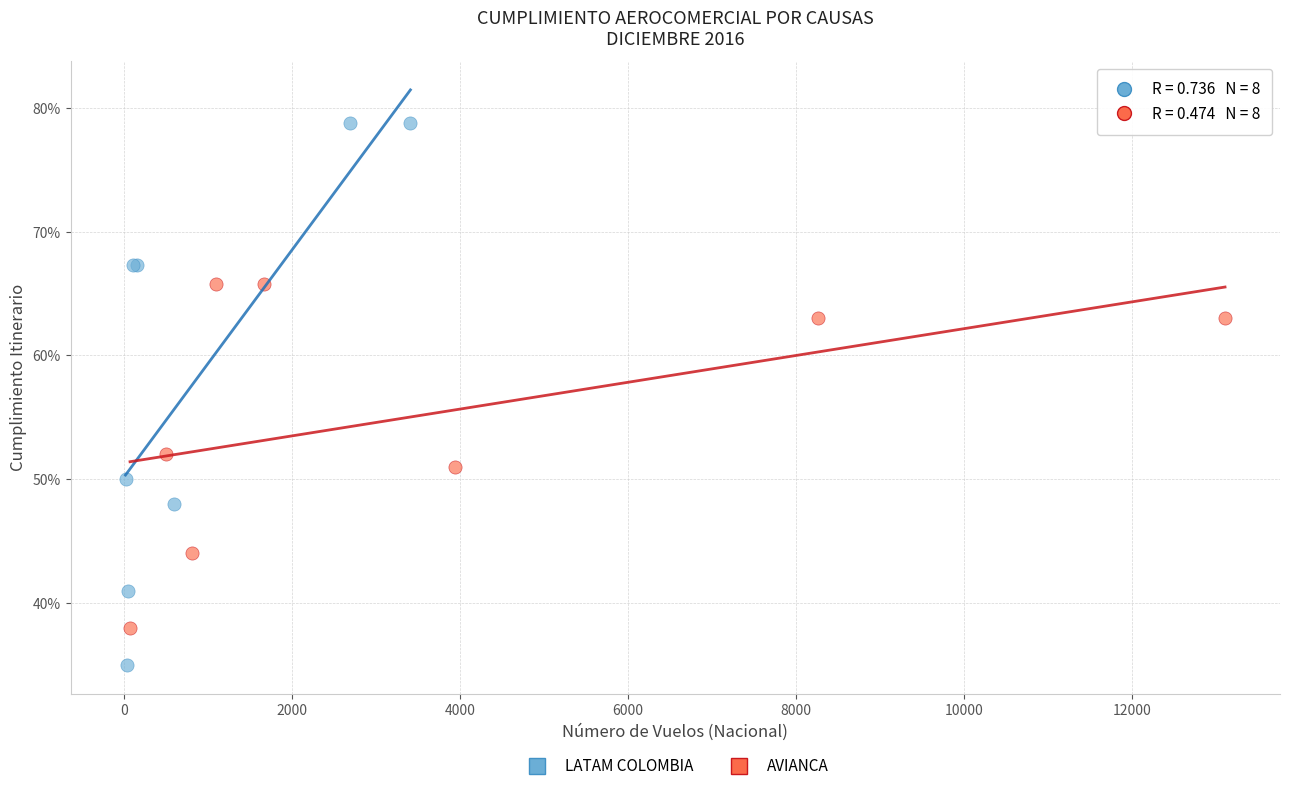

What are all the series names shown in the legend?

LATAM COLOMBIA, AVIANCA